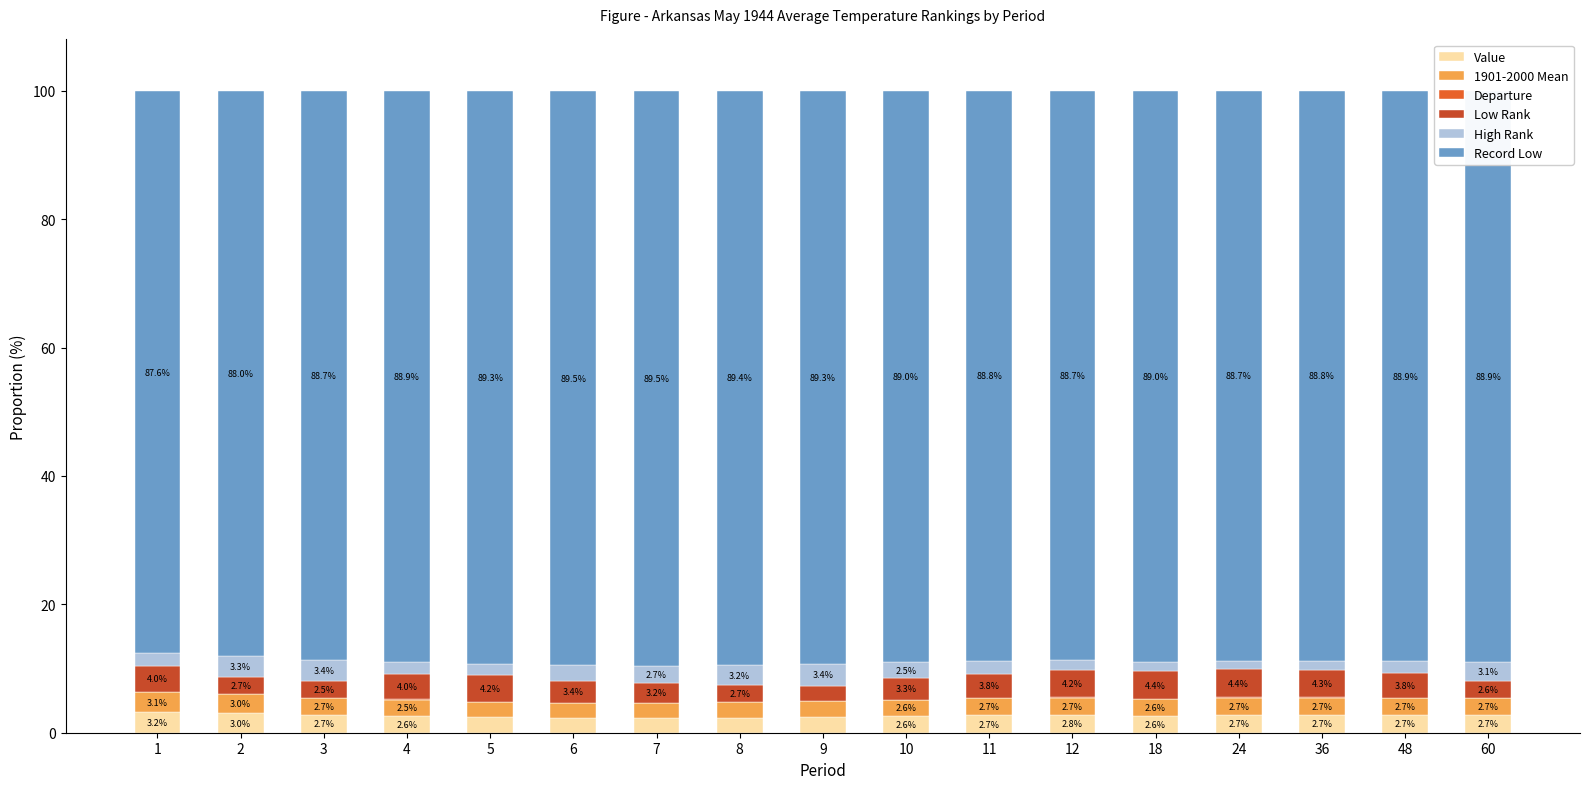

Count the number of categories in the chart.

17